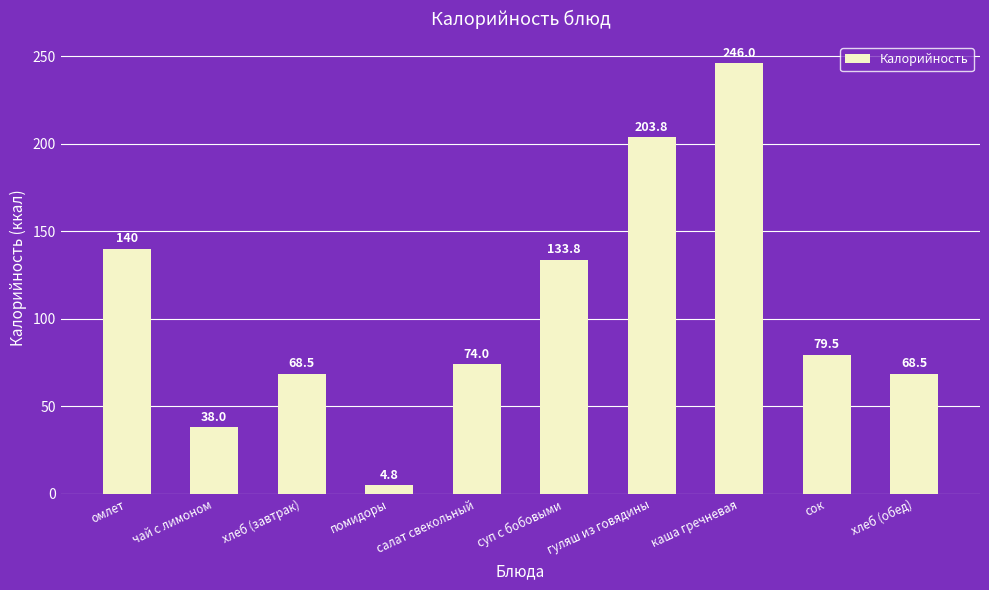

What is the change in value from помидоры to хлеб (обед)?

+63.7